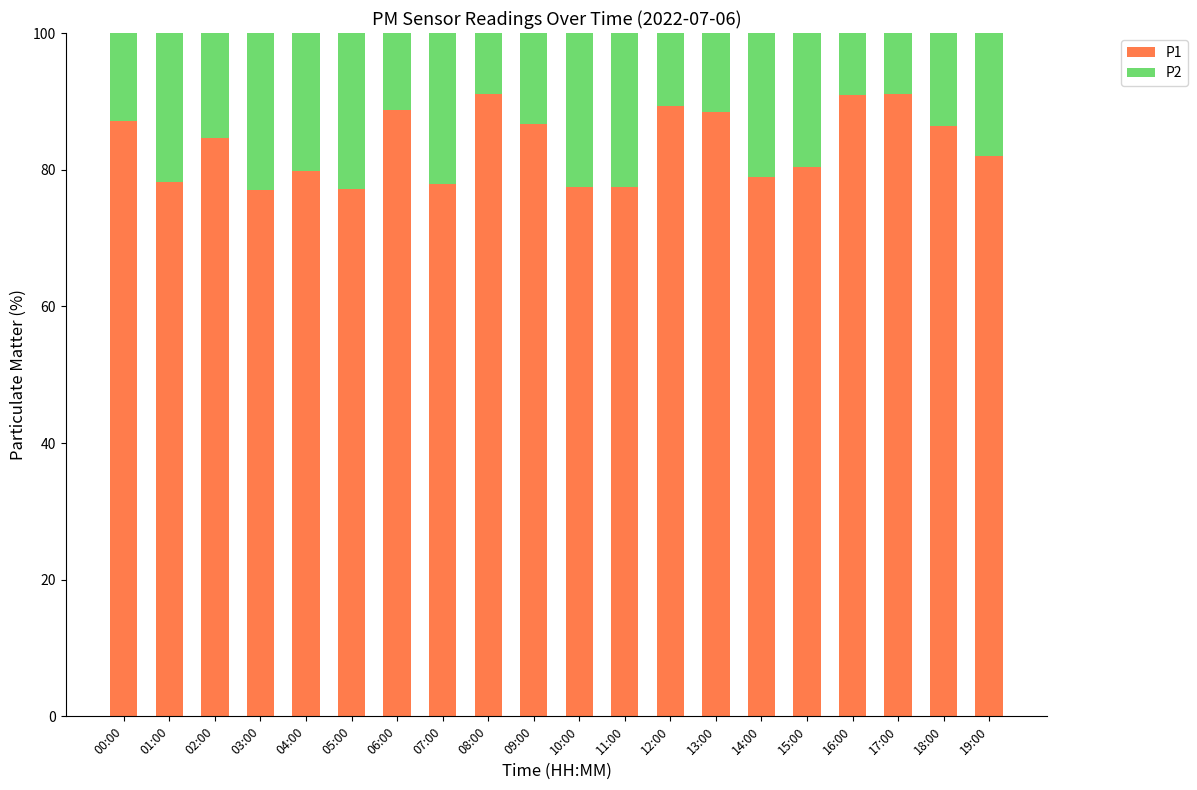

What is the sum of all P1 values?

1670.9